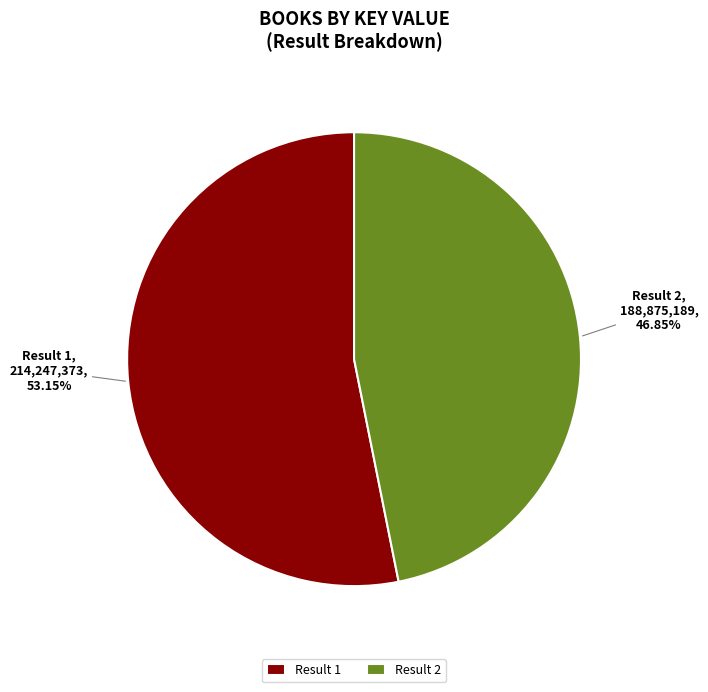

Combined, do Result 1 and Result 2 account for over 50%?

Yes